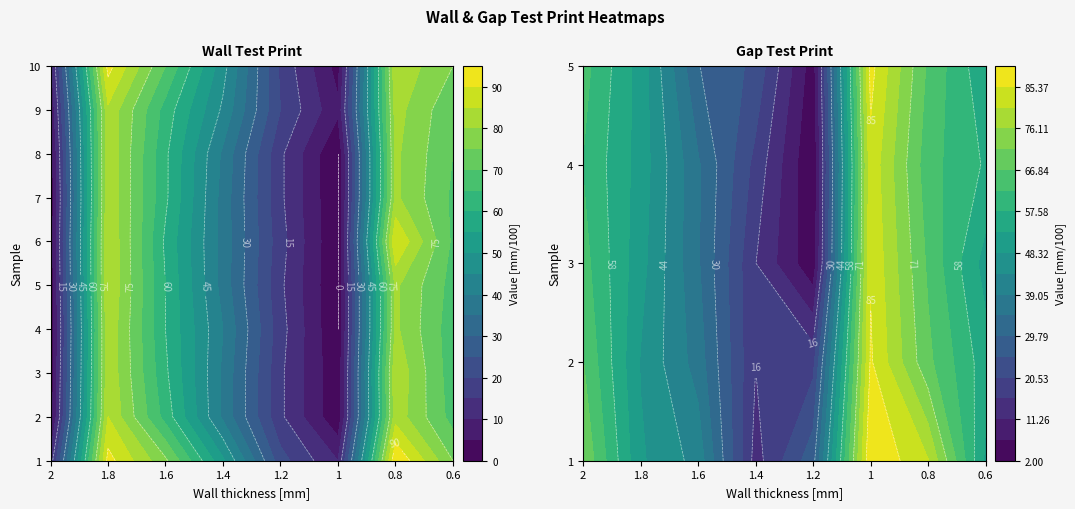

How many series are shown in this chart?

10